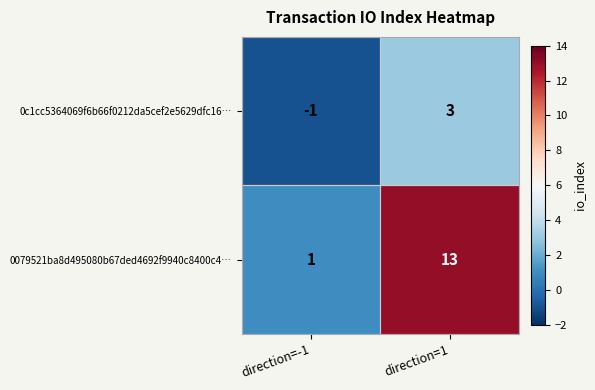

Where is 0c1cc5364069f6b66f0212da5cef2e5629dfc16… nearest to the value 1?

direction=-1